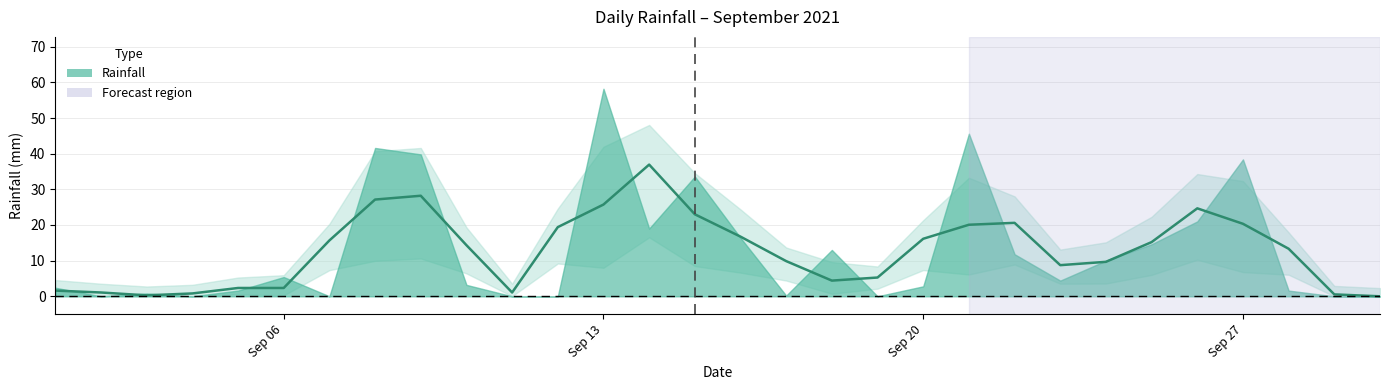

True or false: there are more than 1 points higher than both neighbors.

True